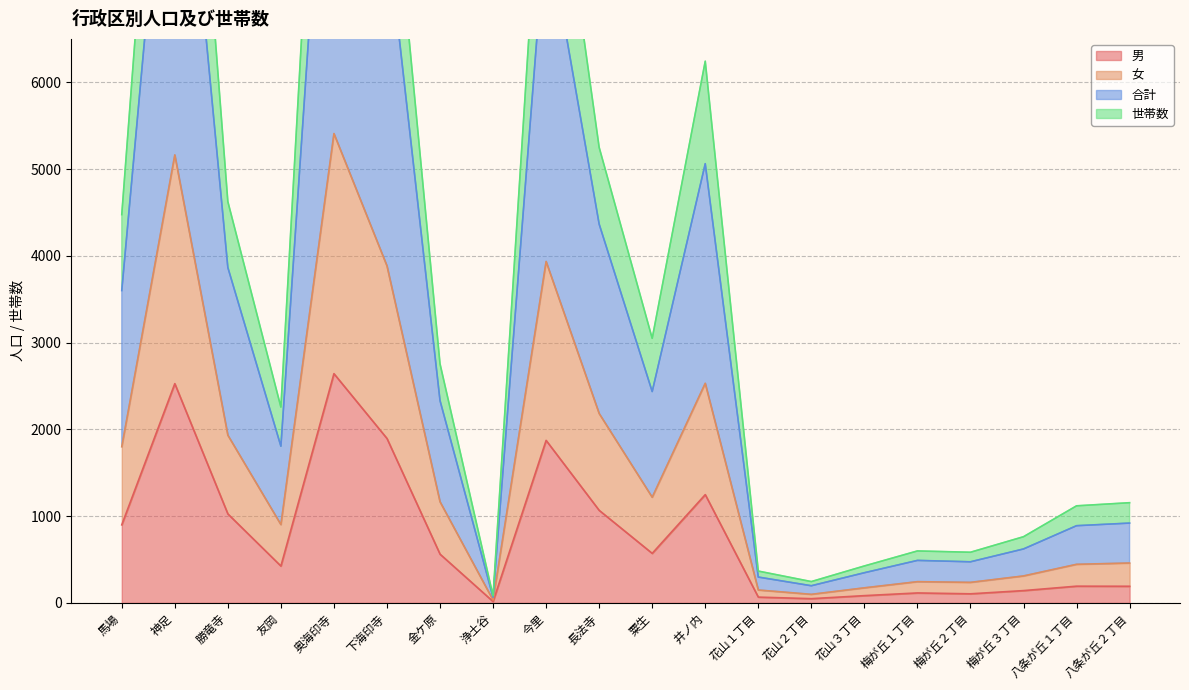

Reading left to right, list all the values displayed in this chart.

男: 馬場=900	神足=2527	勝竜寺=1026	友岡=425	奥海印寺=2642	下海印寺=1895	金ケ原=562	浄土谷=16	今里=1873	長法寺=1067	粟生=571	井ノ内=1248	花山１丁目=67	花山２丁目=49	花山３丁目=84	梅が丘１丁目=115	梅が丘２丁目=105	梅が丘３丁目=142	八条が丘１丁目=193	八条が丘２丁目=192
女: 馬場=1800	神足=5163	勝竜寺=1933	友岡=903	奥海印寺=5409	下海印寺=3884	金ケ原=1166	浄土谷=33	今里=3935	長法寺=2183	粟生=1218	井ノ内=2531	花山１丁目=149	花山２丁目=99	花山３丁目=174	梅が丘１丁目=245	梅が丘２丁目=237	梅が丘３丁目=311	八条が丘１丁目=445	八条が丘２丁目=460
合計: 馬場=3600	神足=10326	勝竜寺=3866	友岡=1806	奥海印寺=10818	下海印寺=7768	金ケ原=2332	浄土谷=66	今里=7870	長法寺=4366	粟生=2436	井ノ内=5062	花山１丁目=298	花山２丁目=198	花山３丁目=348	梅が丘１丁目=490	梅が丘２丁目=474	梅が丘３丁目=622	八条が丘１丁目=890	八条が丘２丁目=920
世帯数: 馬場=4475	神足=12561	勝竜寺=4625	友岡=2257	奥海印寺=13182	下海印寺=9179	金ケ原=2755	浄土谷=82	今里=9627	長法寺=5250	粟生=3049	井ノ内=6243	花山１丁目=367	花山２丁目=246	花山３丁目=426	梅が丘１丁目=599	梅が丘２丁目=584	梅が丘３丁目=763	八条が丘１丁目=1119	八条が丘２丁目=1155